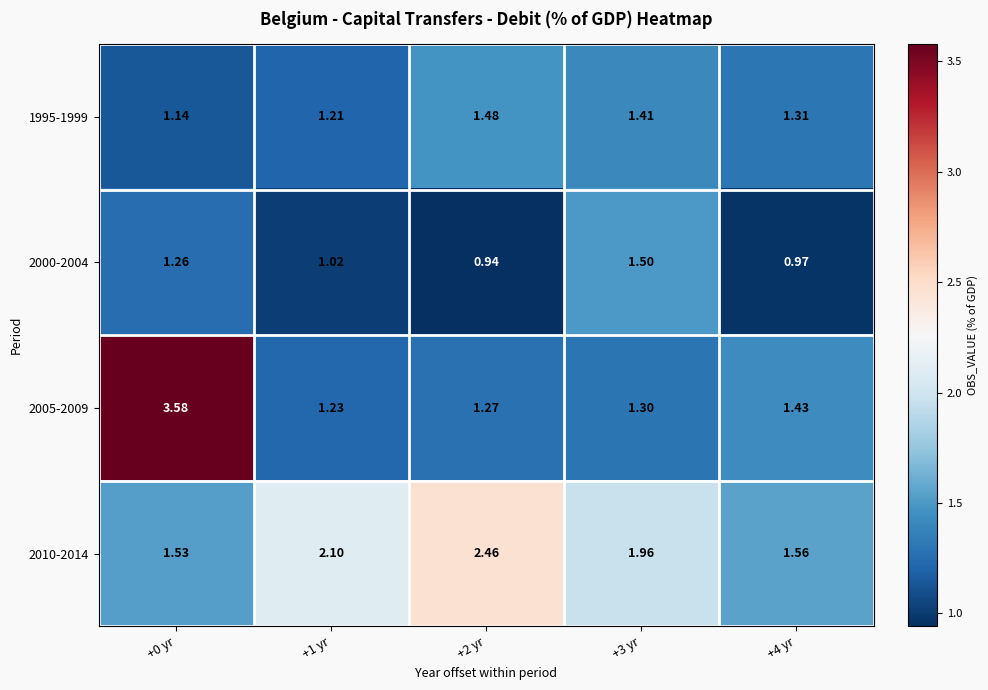

Reading left to right, transcribe all the data shown in this chart.

1995-1999: +0 yr=1.1	+1 yr=1.2	+2 yr=1.5	+3 yr=1.4	+4 yr=1.3
2000-2004: +0 yr=1.3	+1 yr=1.0	+2 yr=0.9	+3 yr=1.5	+4 yr=1.0
2005-2009: +0 yr=3.6	+1 yr=1.2	+2 yr=1.3	+3 yr=1.3	+4 yr=1.4
2010-2014: +0 yr=1.5	+1 yr=2.1	+2 yr=2.5	+3 yr=2.0	+4 yr=1.6